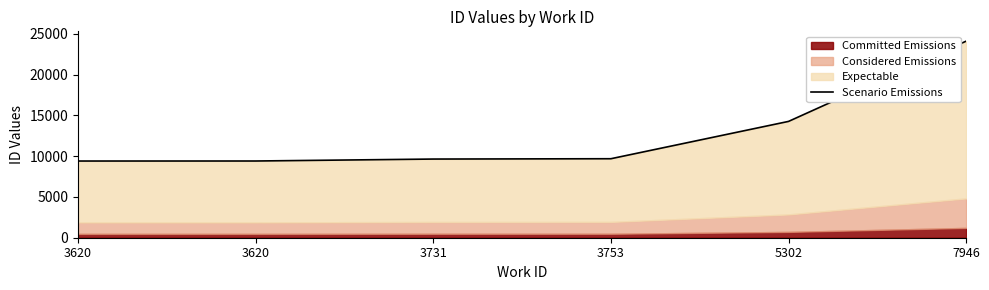

Where does the data first go above 9683?

5302